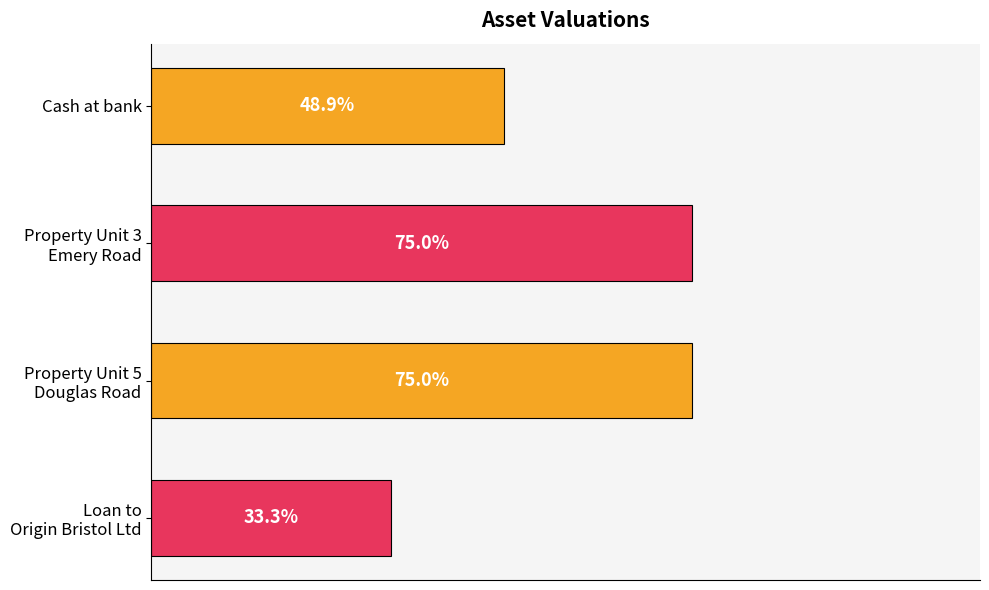

Are the bars horizontal?

Yes